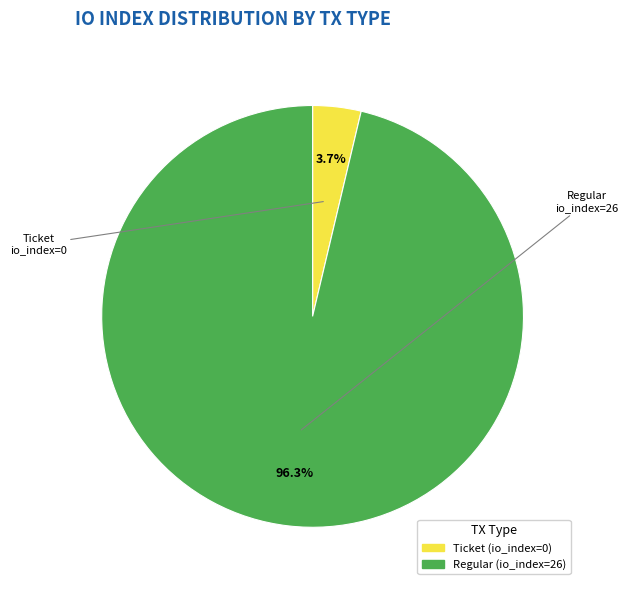

Is there a majority slice in this chart?

Yes